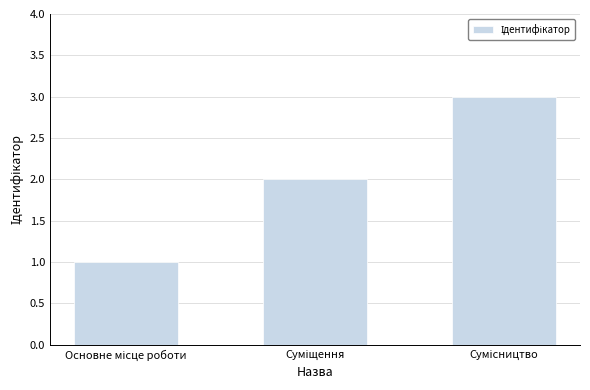

What is the greatest value displayed?

3